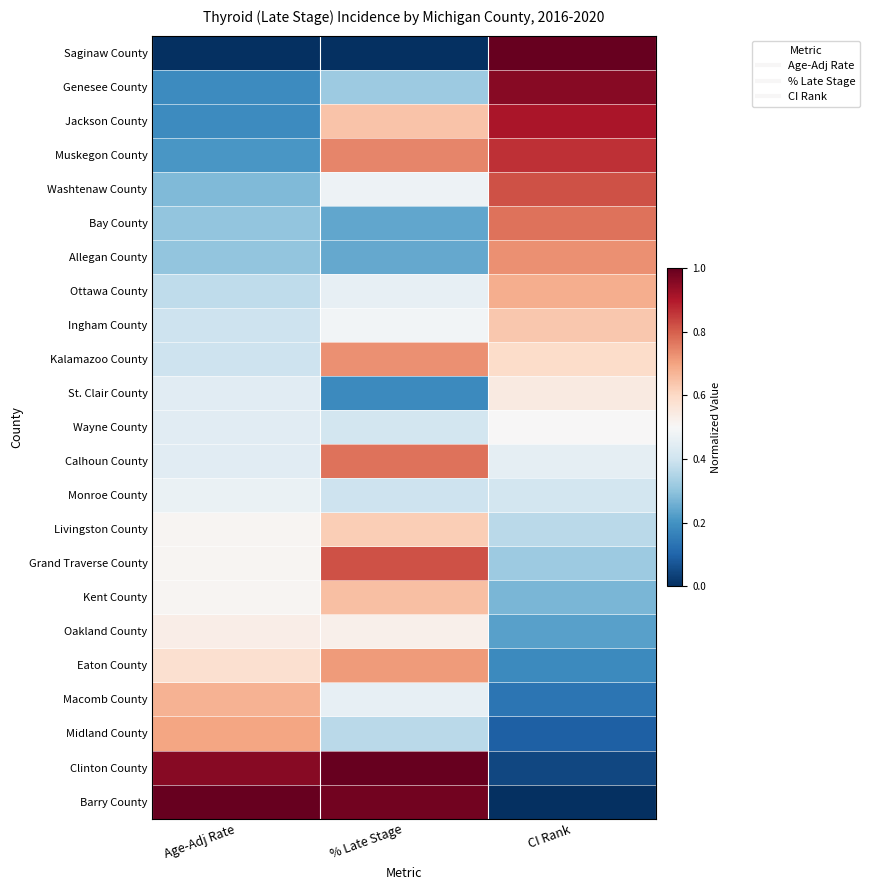

Which series has the widest spread of values?

Saginaw County